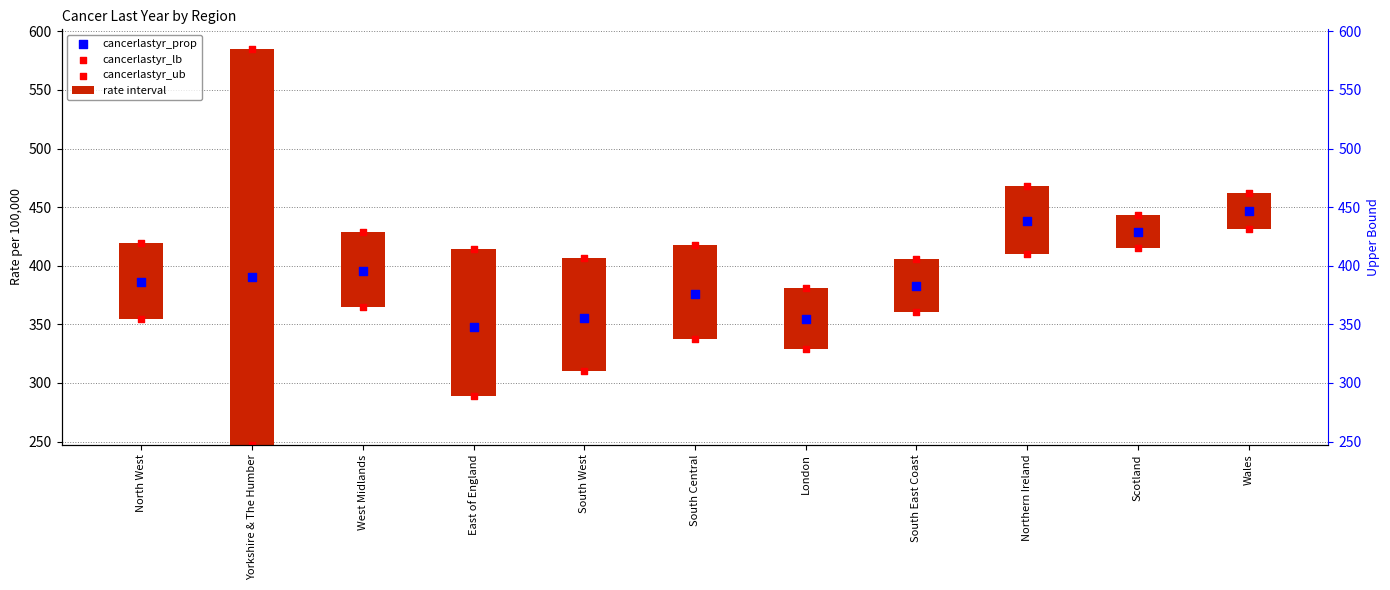

Which series has the largest total across all categories?

cancerlastyr_ub